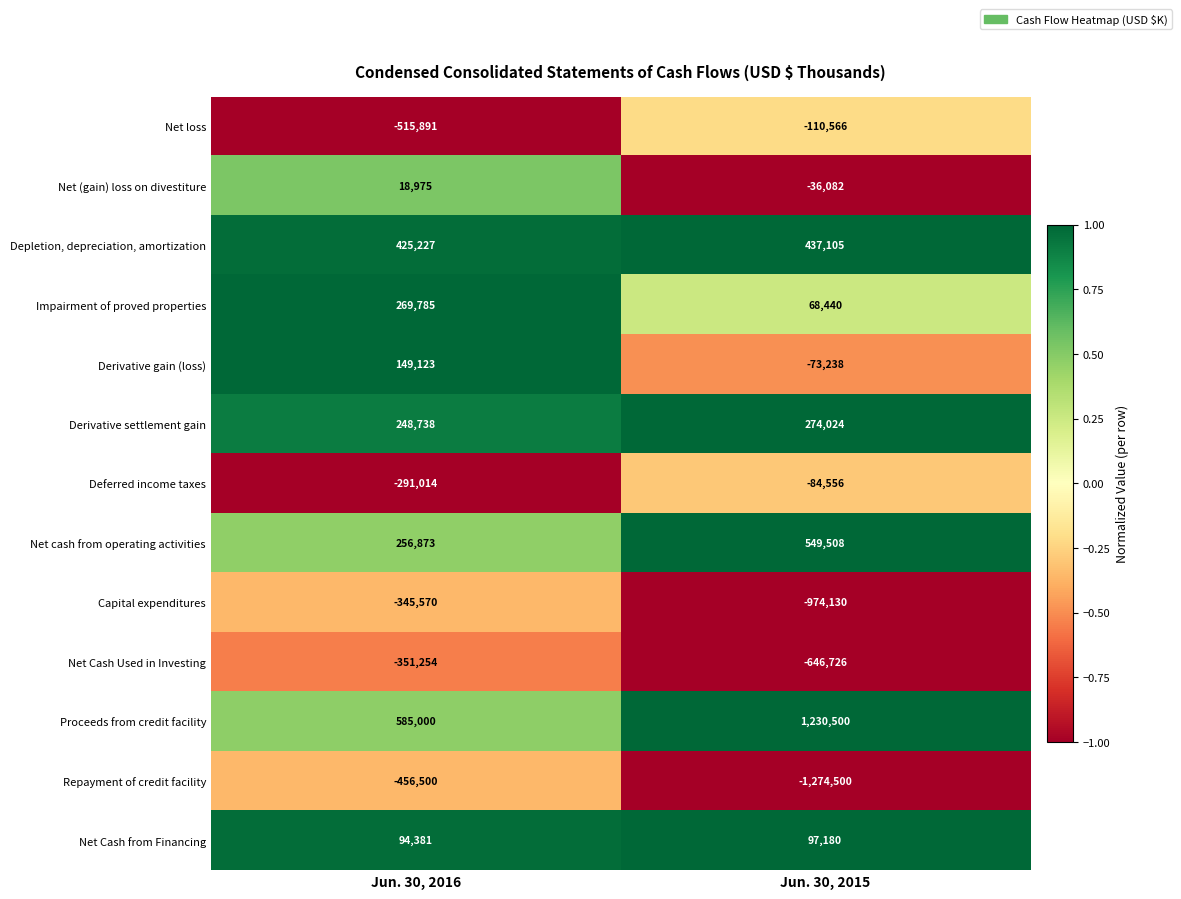

Which series changed the most between Jun. 30, 2016 and Jun. 30, 2015?

Repayment of credit facility